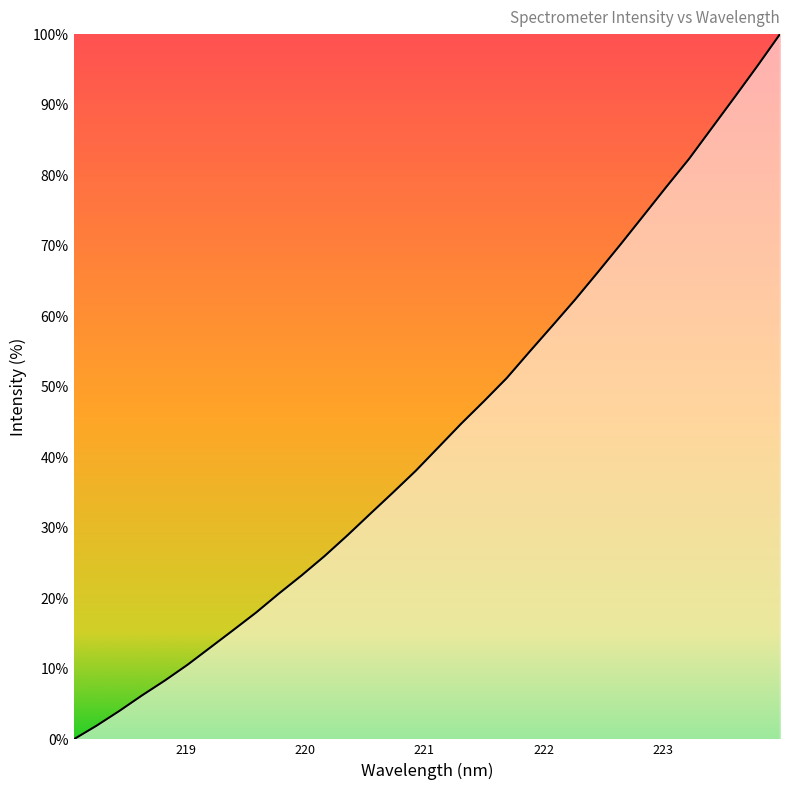

What is the greatest value displayed?

100.0